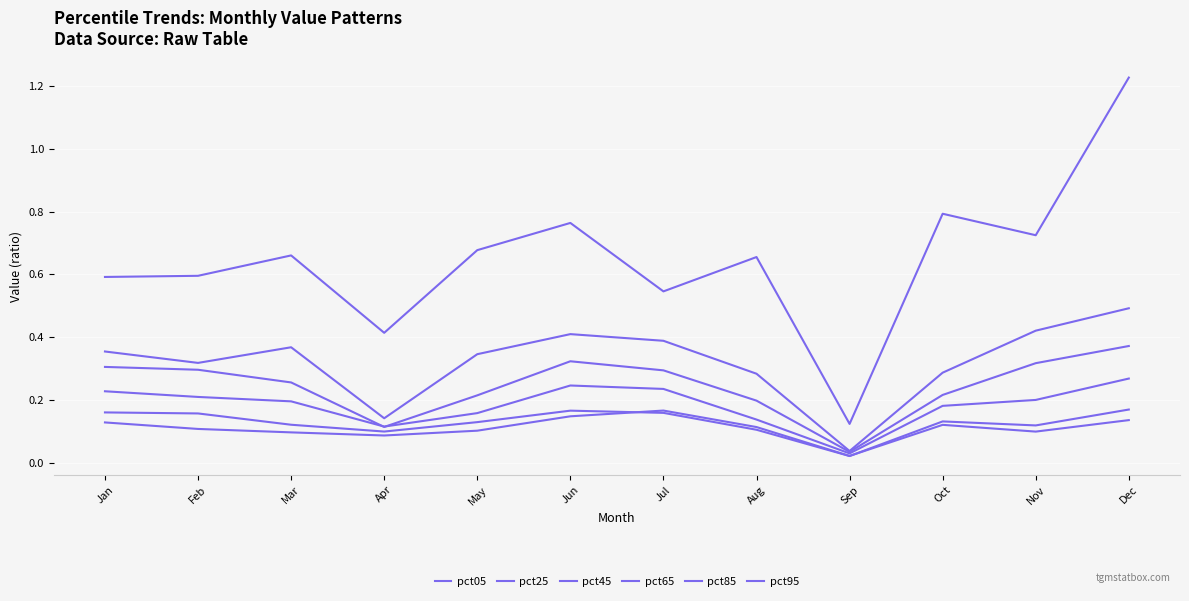

In pct85, how many points are higher than both neighbors (excluding endpoints)?

2